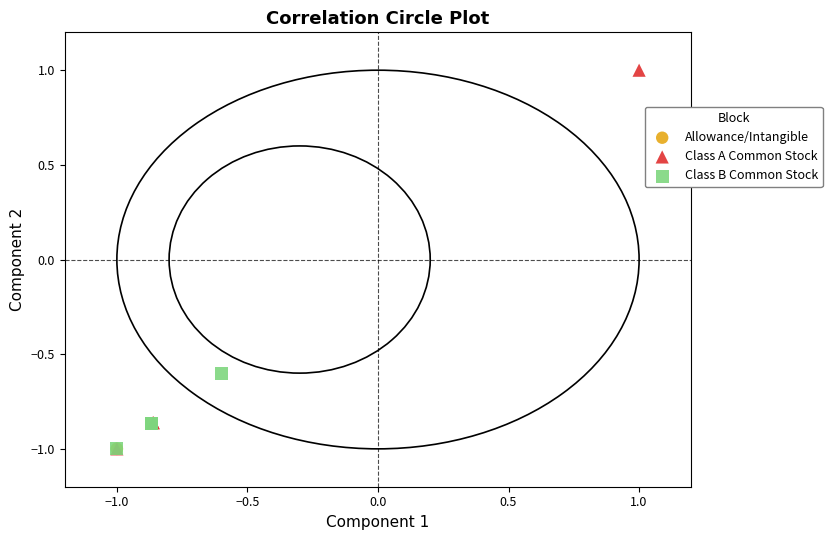

Which series has the largest Y range (max minus min)?

Class A Common Stock